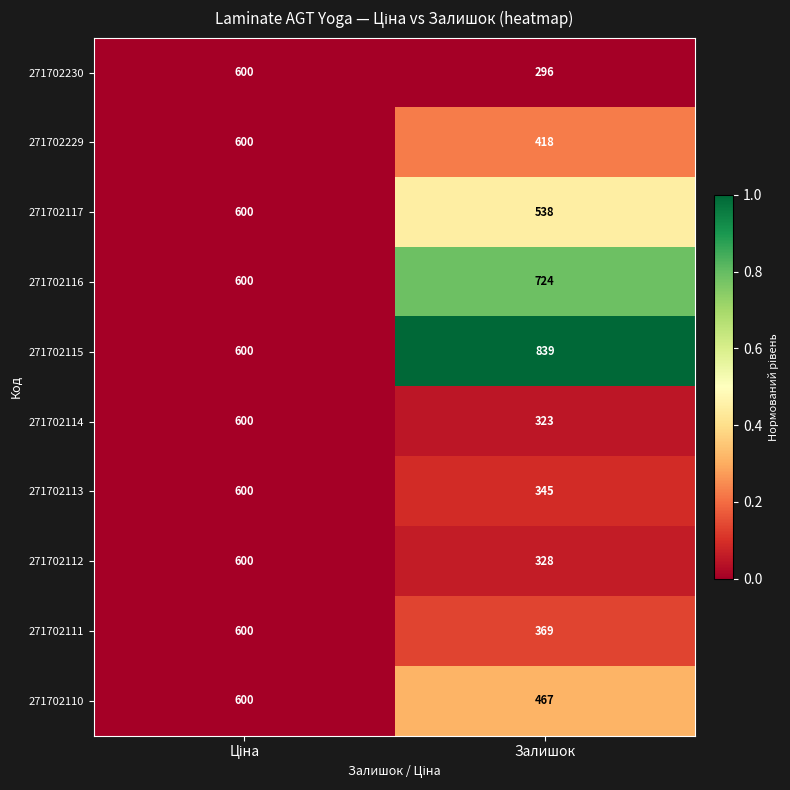

At Залишок, list the series in order from largest to smallest.

271702115, 271702116, 271702117, 271702110, 271702229, 271702111, 271702113, 271702112, 271702114, 271702230